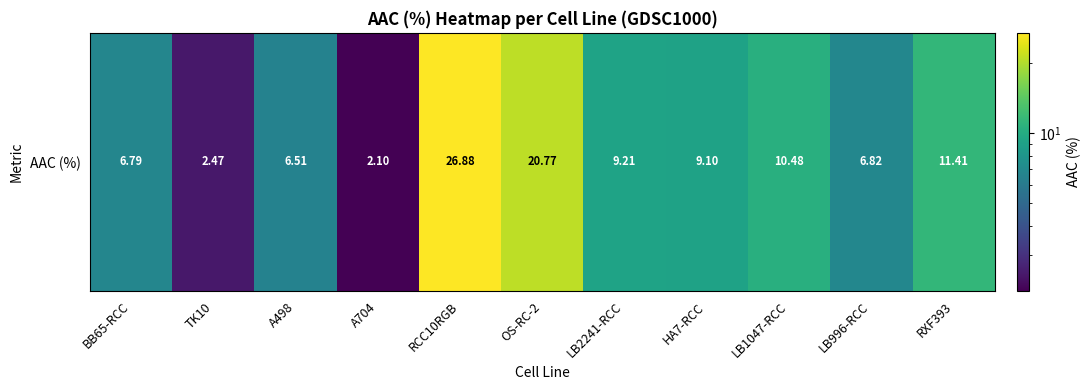

Approximately how many times larger is the value at HA7-RCC compared to RCC10RGB?

0.3